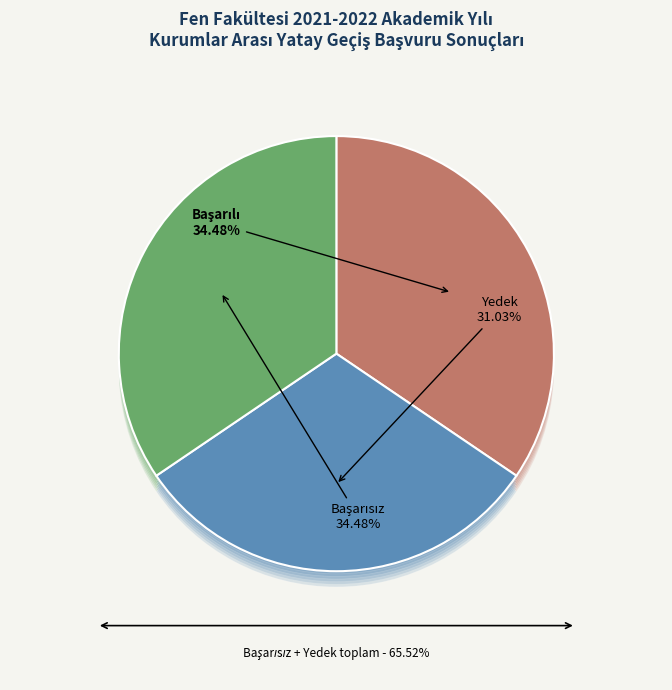

To the nearest percent, what percentage of the pie is Başarısız?

34%